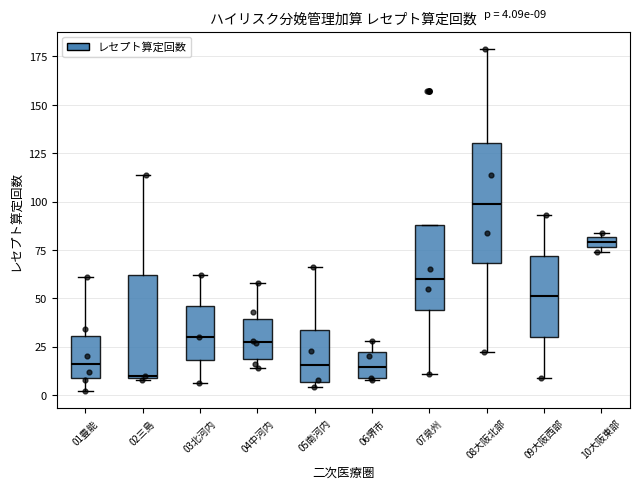

Comparing the boxes themselves (not the whiskers), which one is the tallest?

08大阪北部